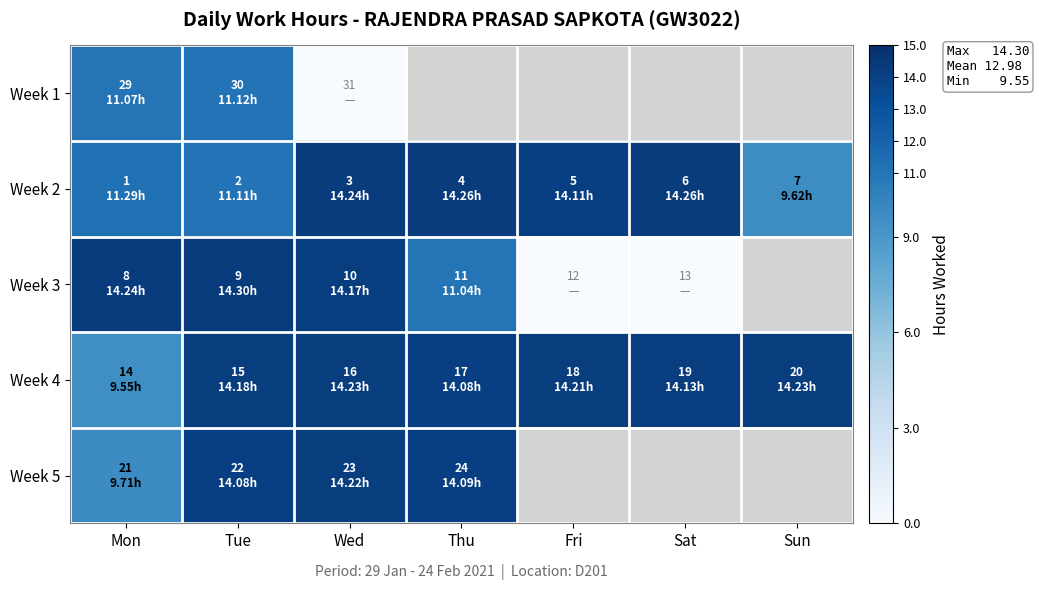

At which category does the chart reach its peak across all series?

Tue